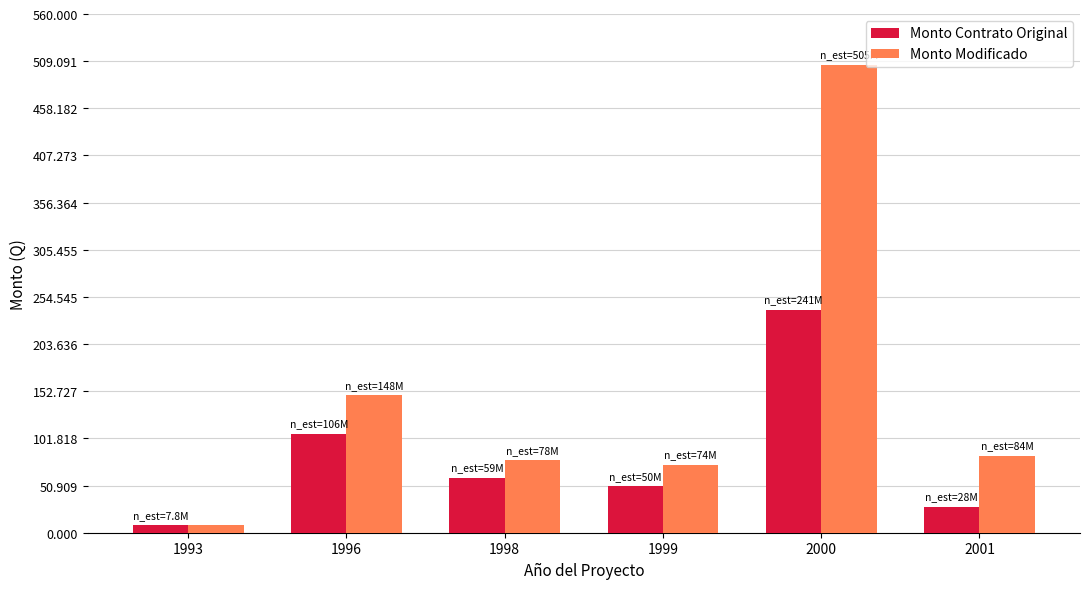

Rank the categories by Monto Modificado value from highest to lowest.

2000, 1996, 2001, 1998, 1999, 1993